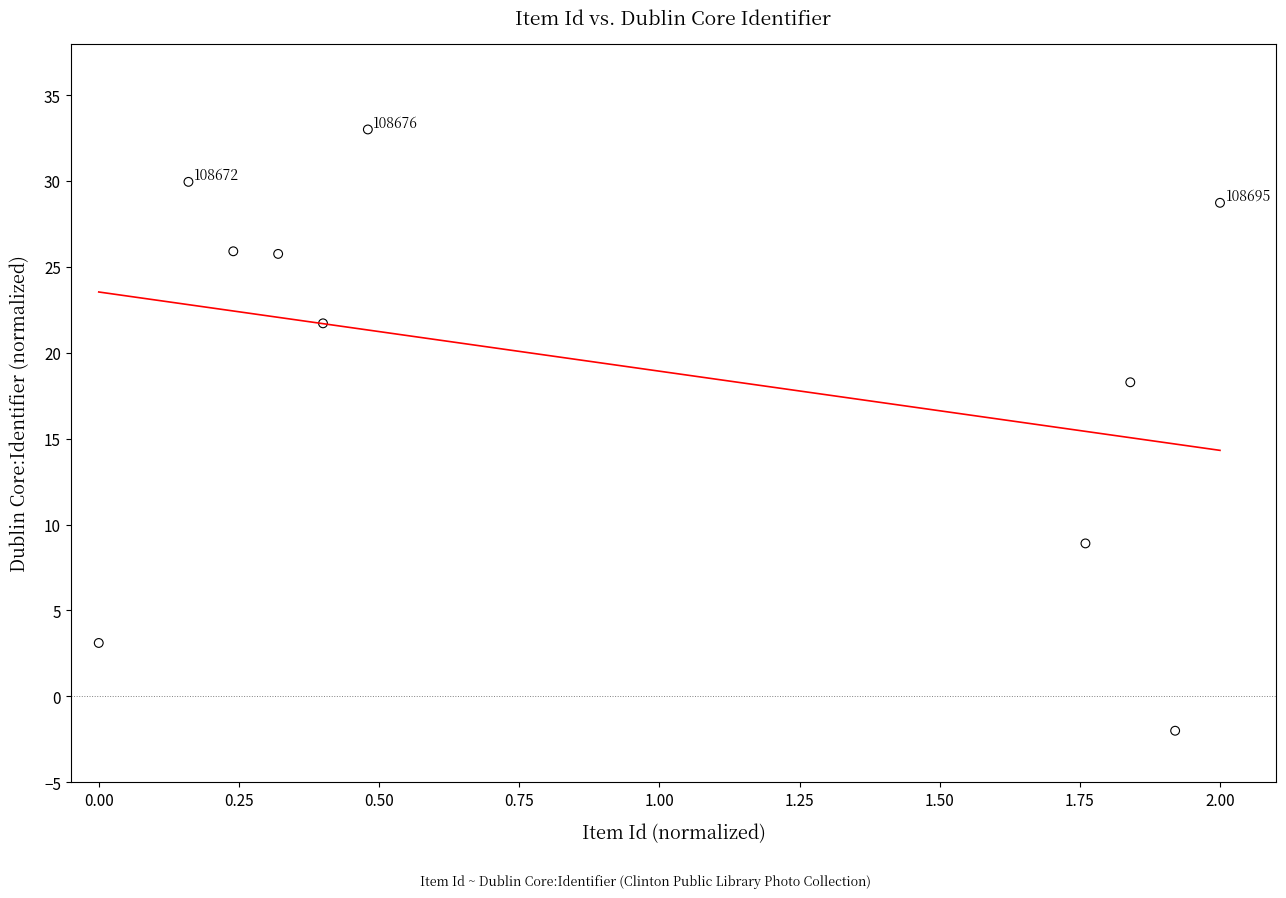

What Y value in the scatter plot is closest to 15?

18.3